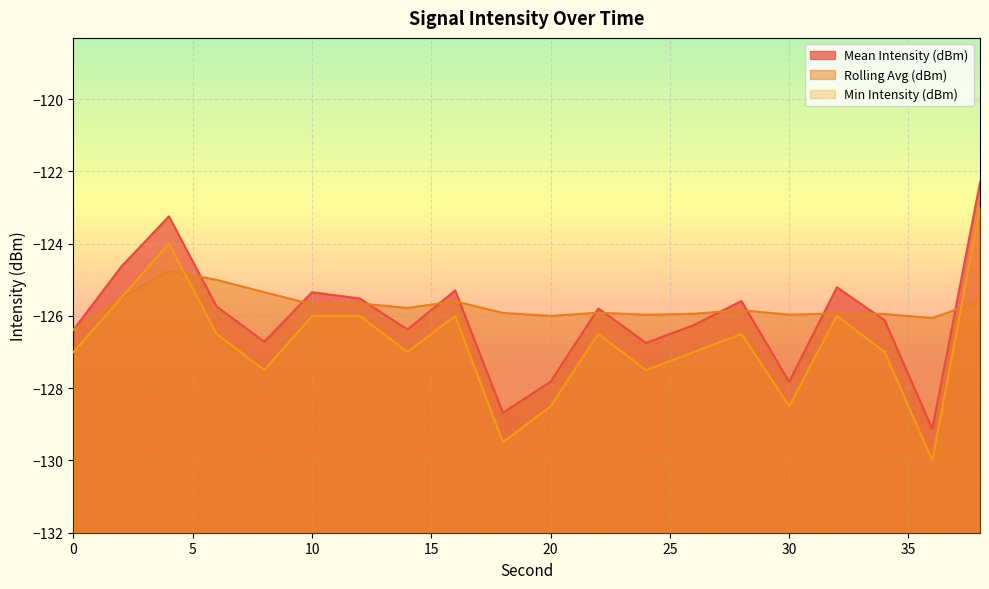

How many interior local valleys does the Rolling Avg (dBm) series have?

6